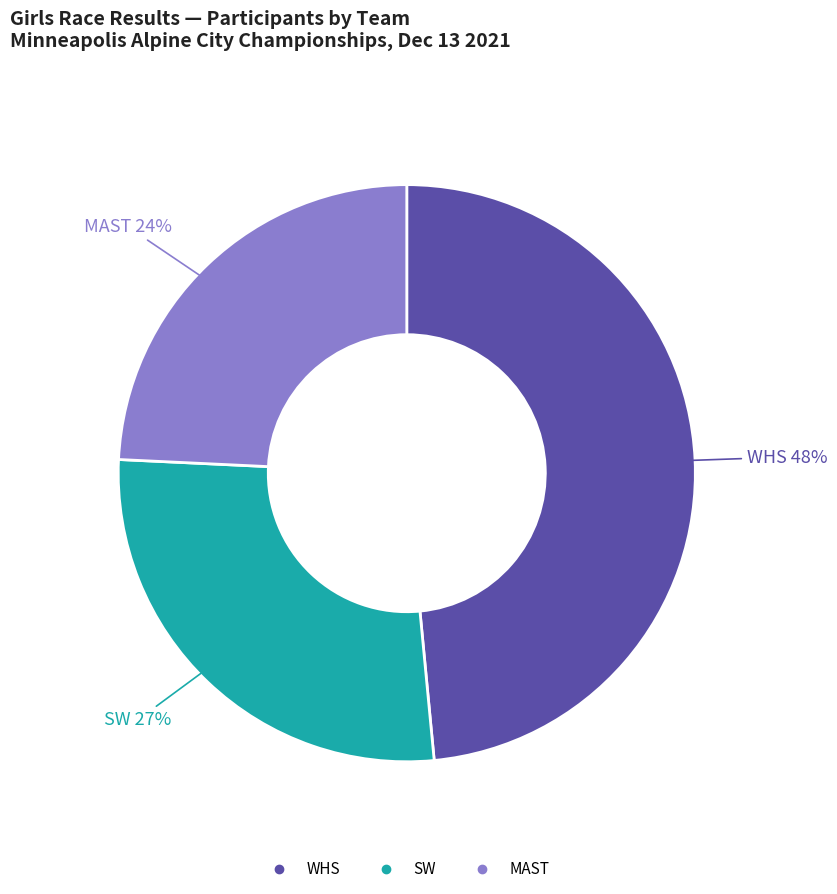

What percentage is the WHS slice, to the nearest percent?

48%